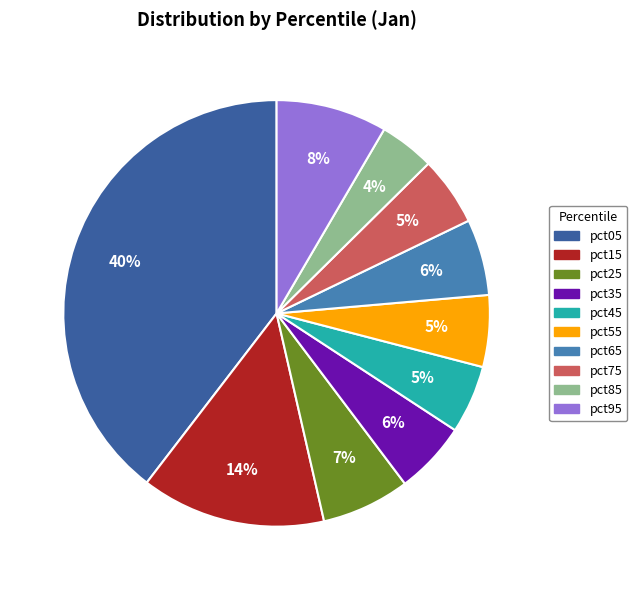

Which slice is the smallest?

pct85